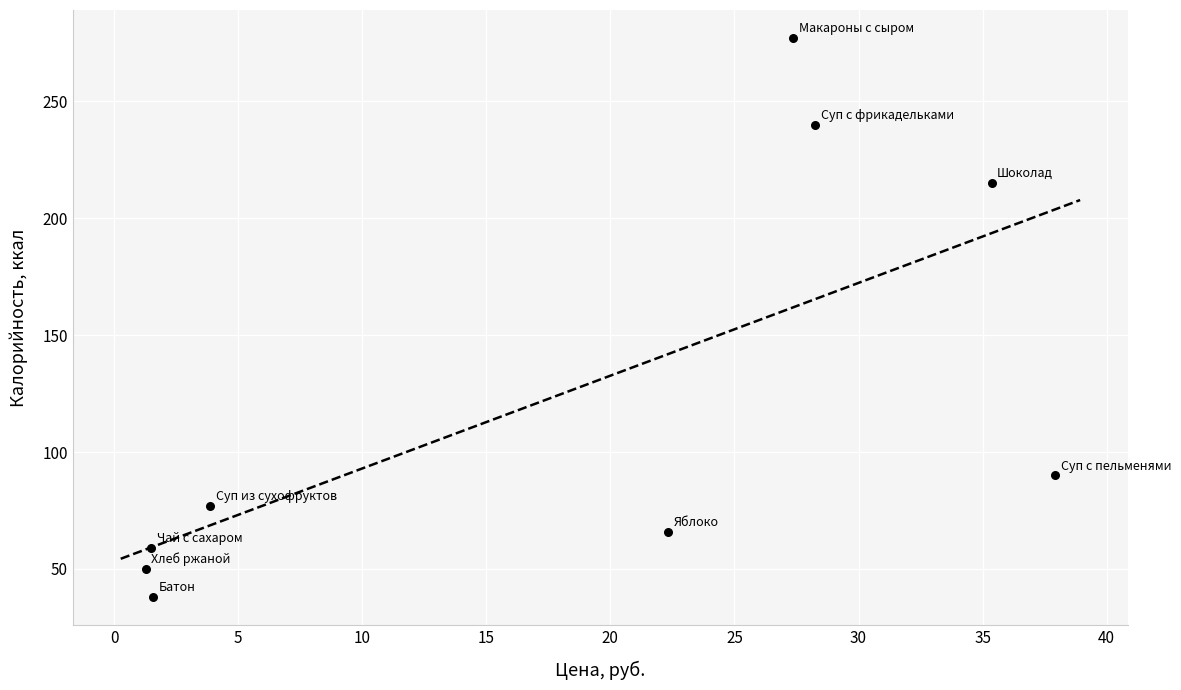

What Y value in the scatter plot is closest to 157?

215